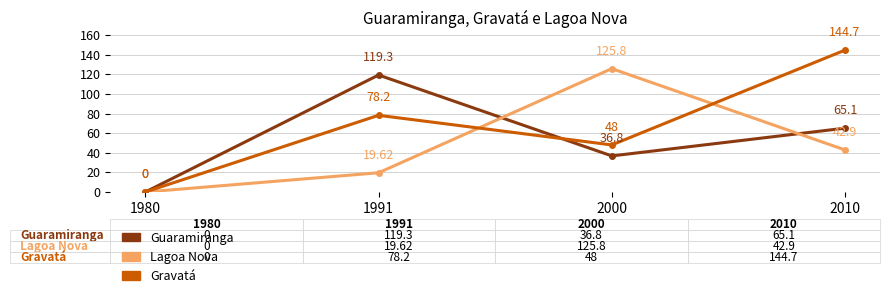

Which series changed the most between 1980 and 2000?

Lagoa Nova